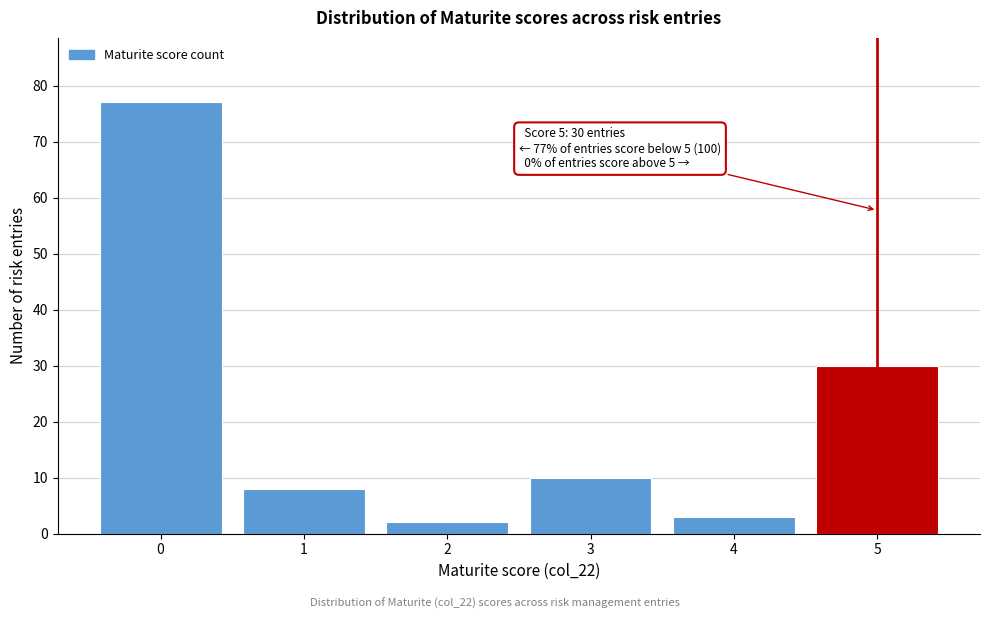

Reading left to right, extract all data points from this chart.

77	8	2	10	3	30